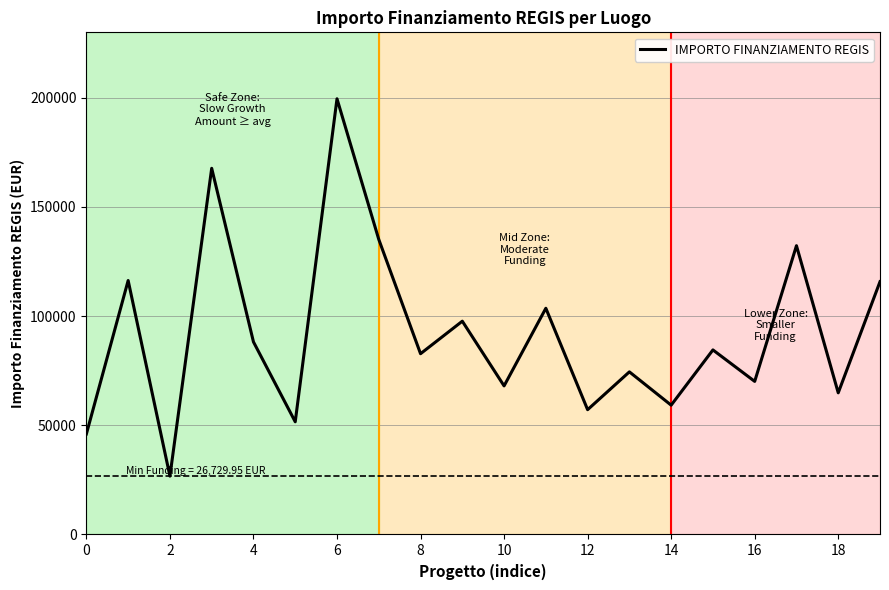

What is the difference between the maximum and minimum values?

172837.8